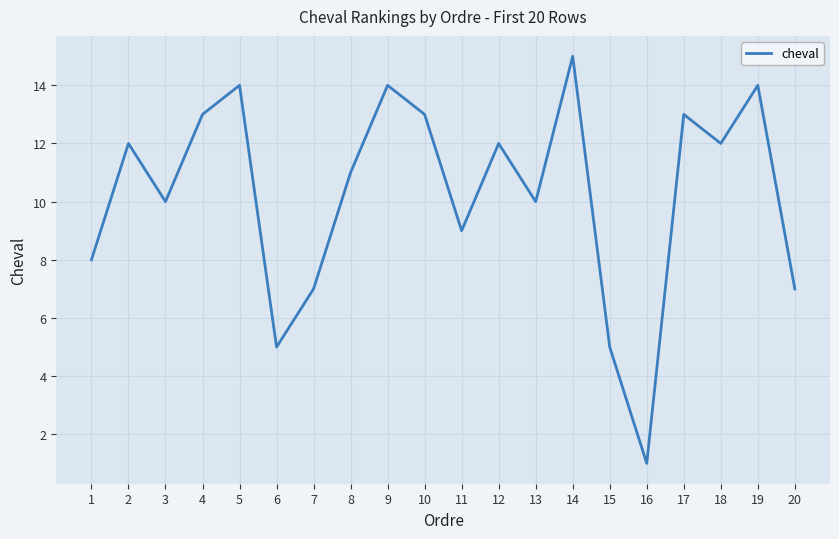

Where is the first local maximum?

2